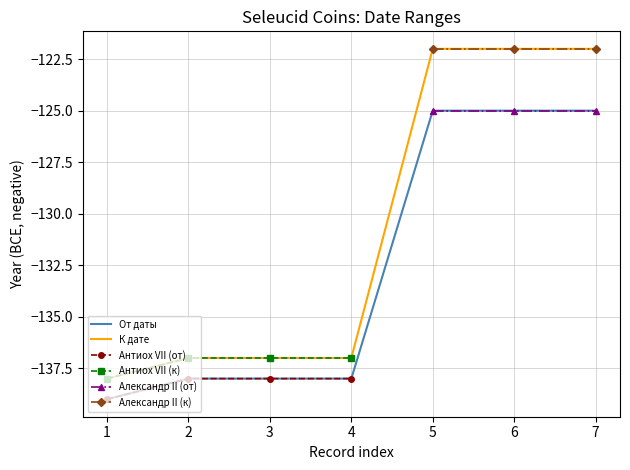

What is the sum of the Антиох VII (к) values at 3 and 1?

-275